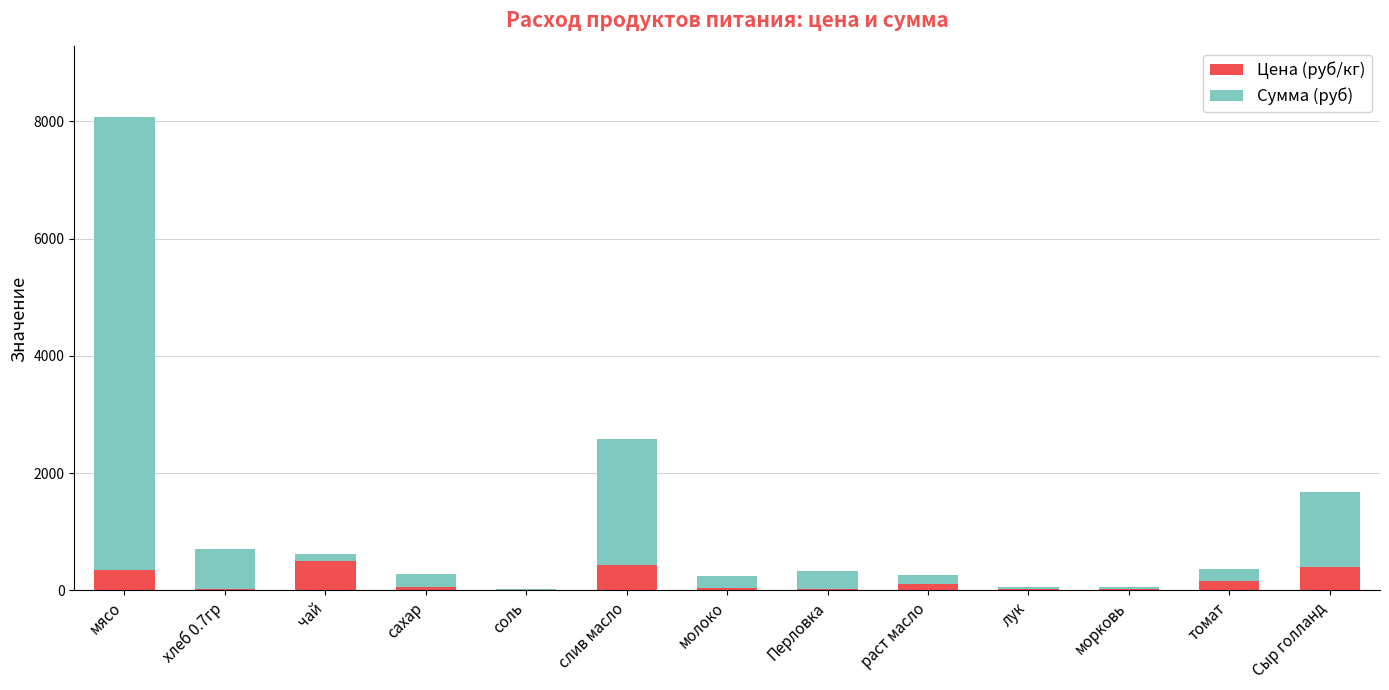

What is the highest value of the Цена (руб/кг) series?

500.0